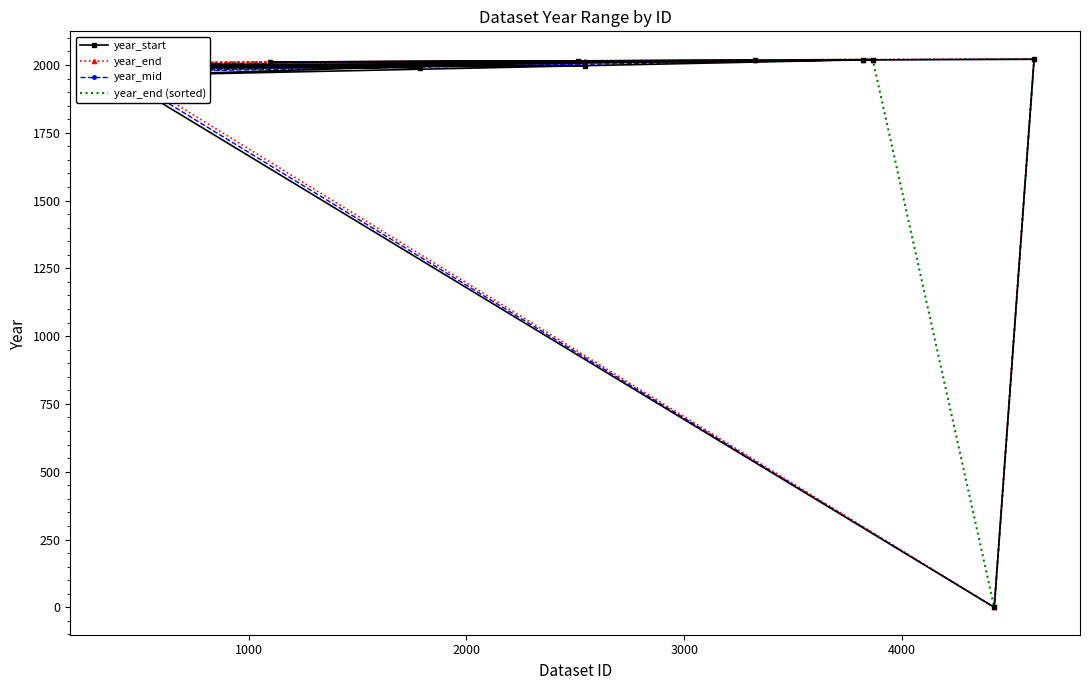

How many interior local valleys does the year_end (sorted) series have?

3